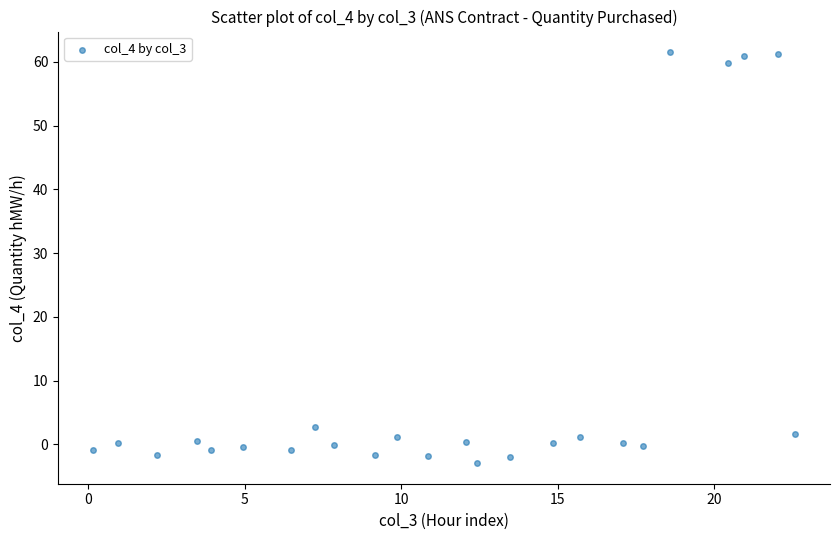

What is the range of Y values (max minus min)?

64.5